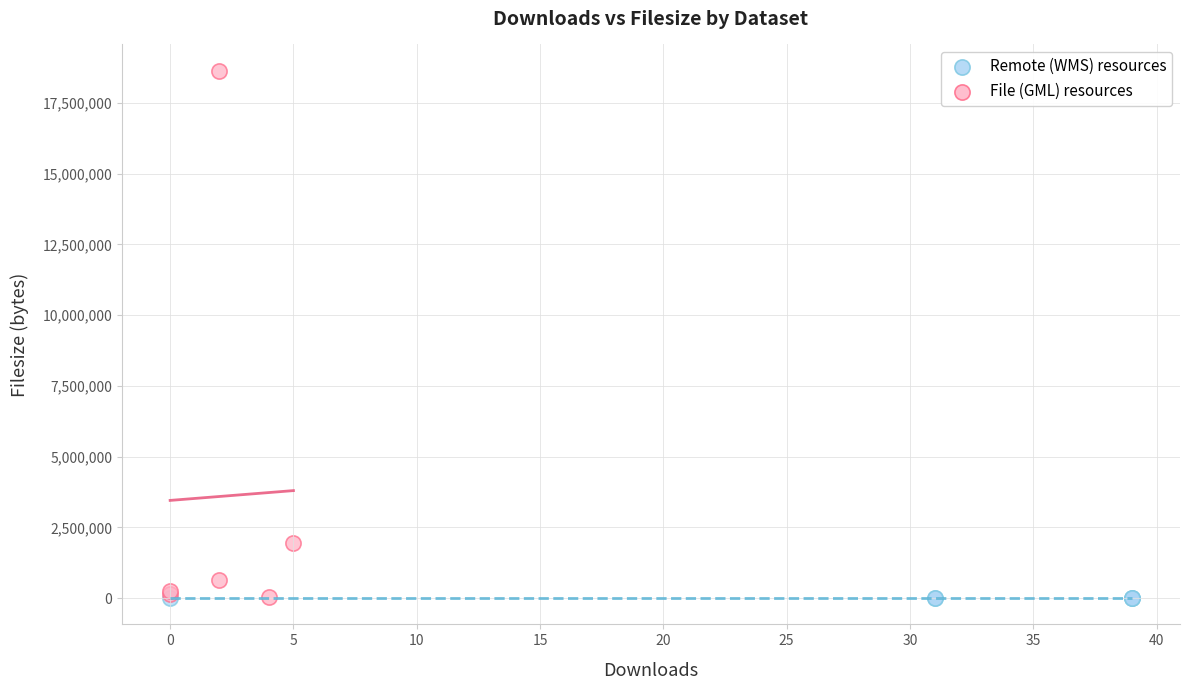

Which series reaches the maximum Y coordinate?

File (GML) resources